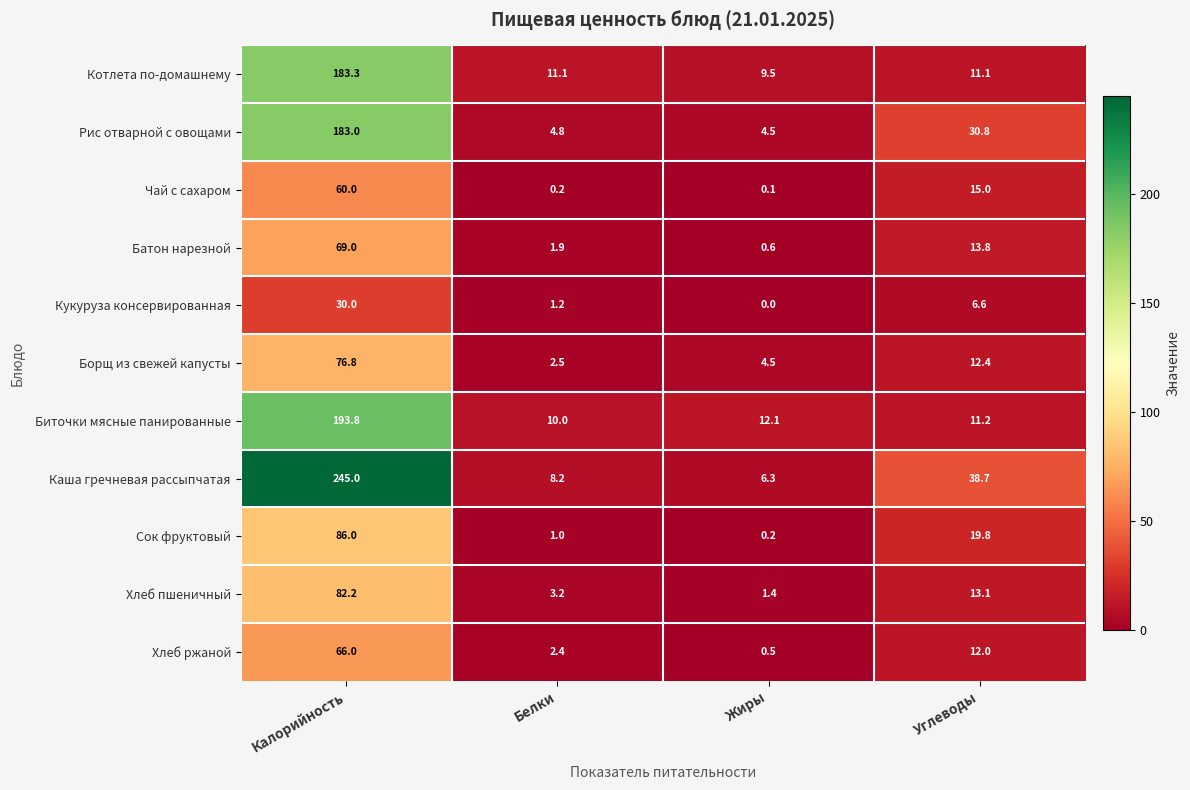

The value of Сок фруктовый at Белки is 1.0. True or false?

True